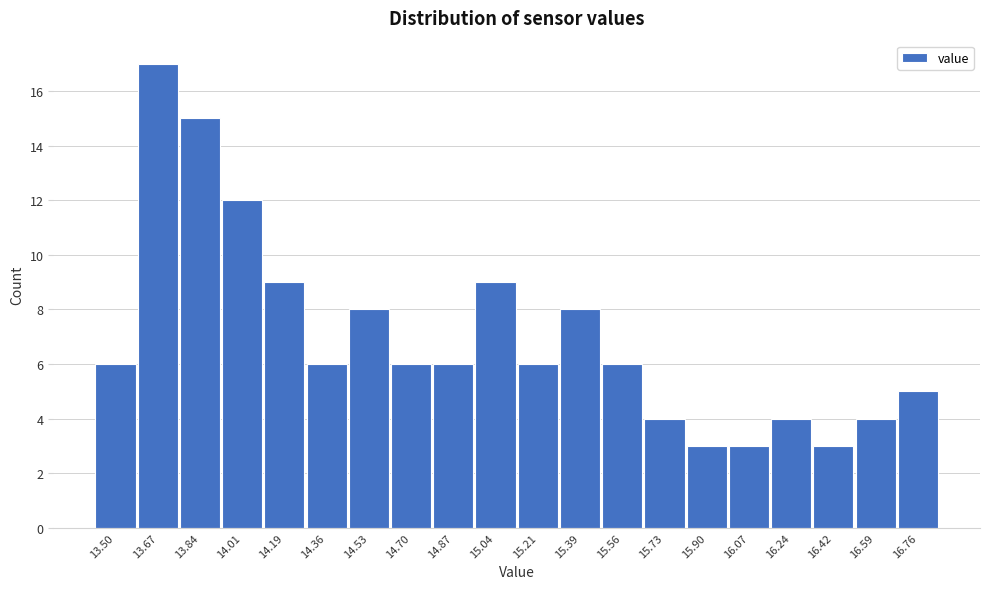

Reading left to right, extract all data points from this chart.

6	17	15	12	9	6	8	6	6	9	6	8	6	4	3	3	4	3	4	5